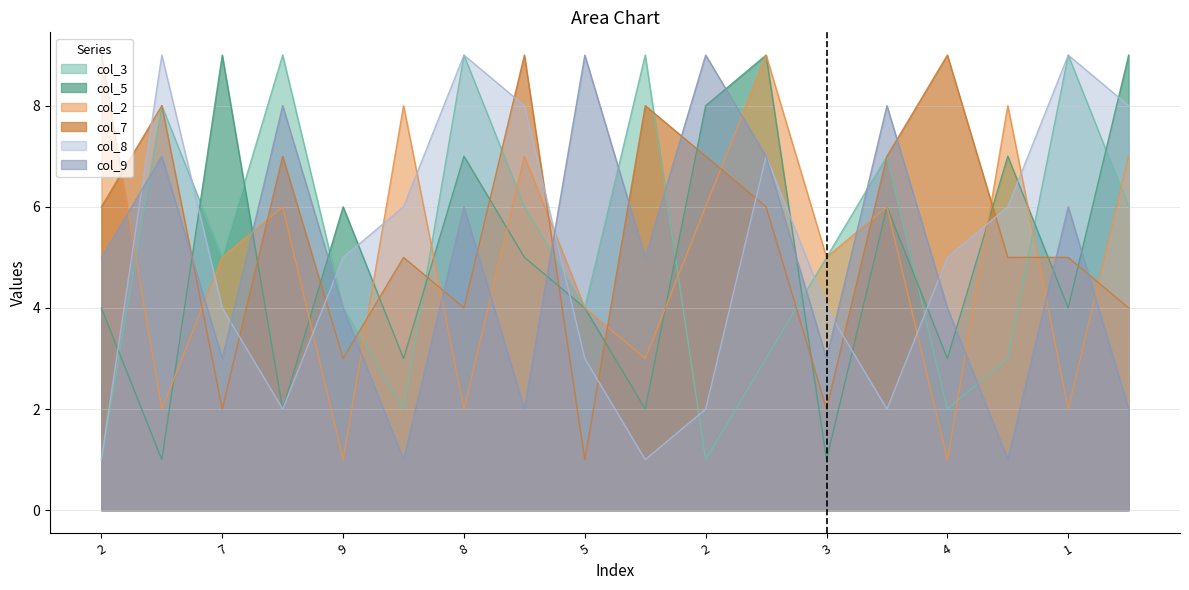

Reading left to right, list all the values displayed in this chart.

col_3: 1	8	5	9	4	2	9	6	4	9	1	3	5	7	2	3	9	6
col_5: 4	1	9	2	6	3	7	5	4	2	8	9	1	6	3	7	4	9
col_2: 9	2	5	6	1	8	2	7	4	3	6	9	5	6	1	8	2	7
col_7: 6	8	2	7	3	5	4	9	1	8	7	6	2	7	9	5	5	4
col_8: 1	9	4	2	5	6	9	8	3	1	2	7	4	2	5	6	9	8
col_9: 5	7	3	8	4	1	6	2	9	5	9	7	3	8	4	1	6	2